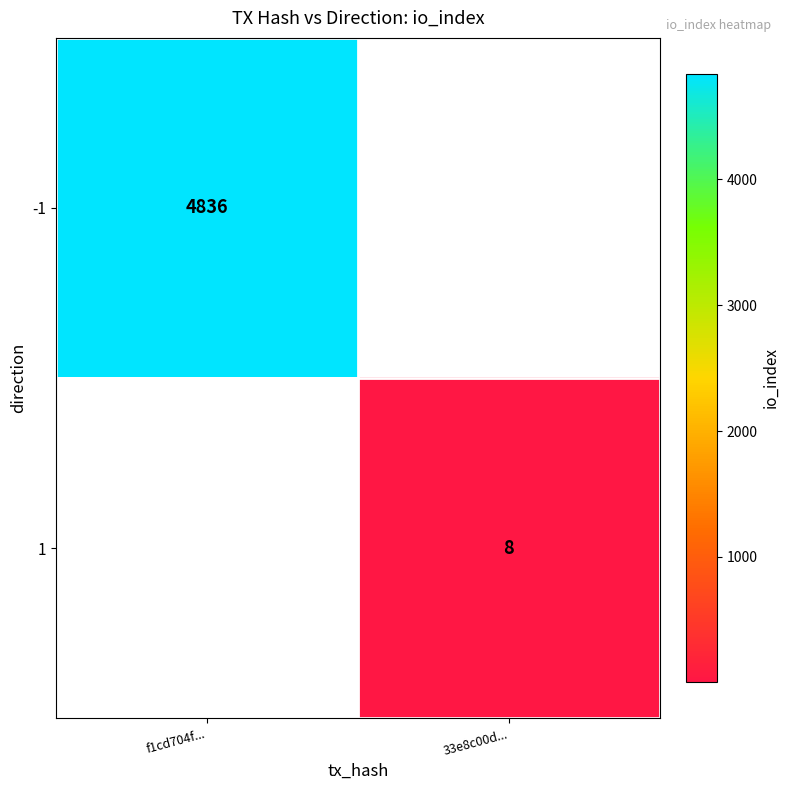

Which has a higher value, 33e8c00d... or f1cd704f...?

f1cd704f...